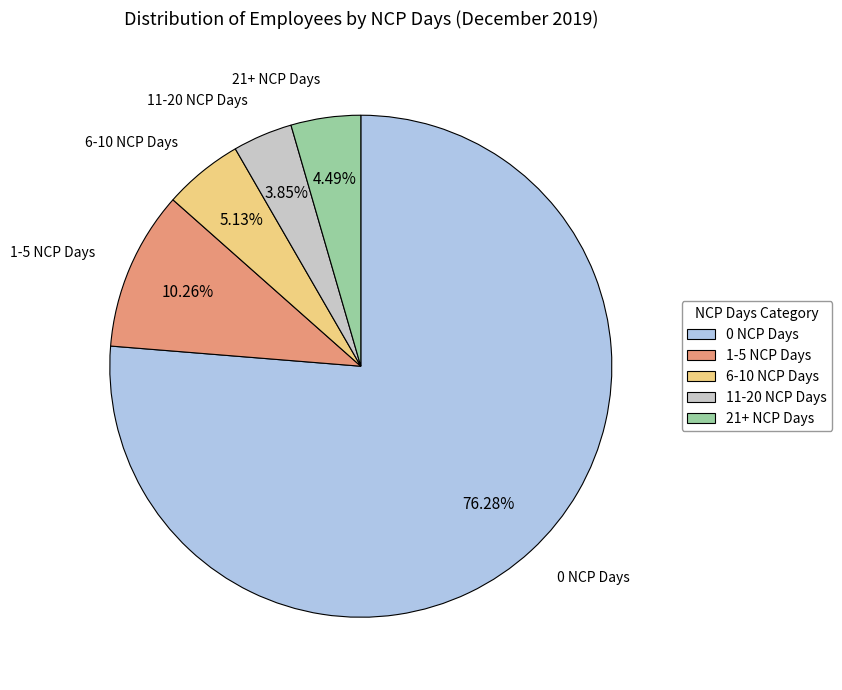

Which has a higher value, 11-20 NCP Days or 6-10 NCP Days?

6-10 NCP Days